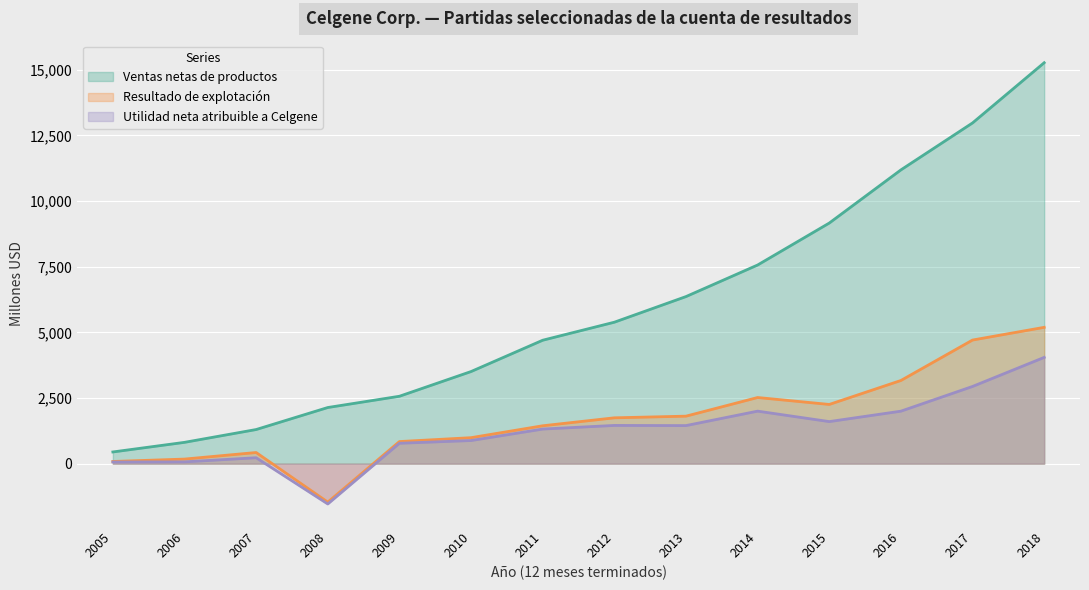

At which label does Resultado de explotación first exceed 1746?

2013